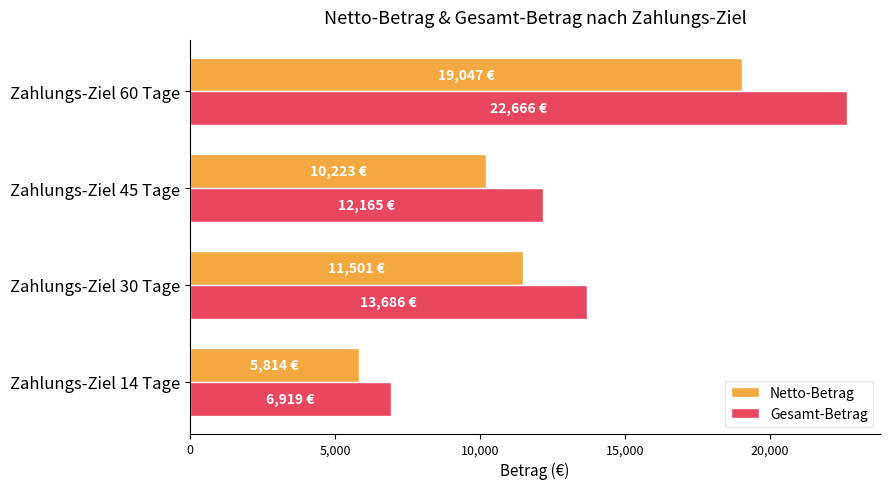

Which label corresponds to the largest value in the chart?

Zahlungs-Ziel 60 Tage